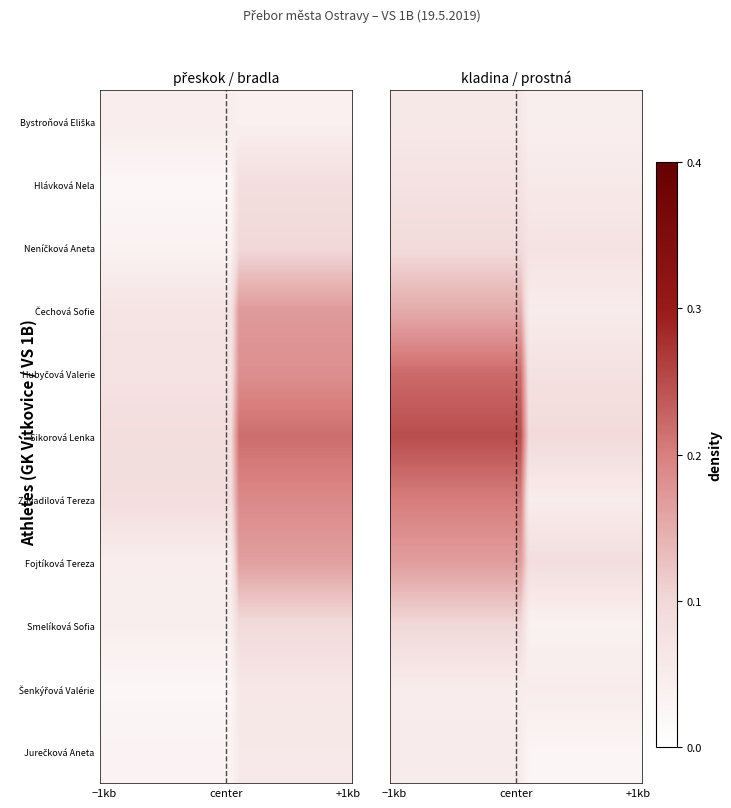

What is the spread (max minus min) of values at 16?

0.1